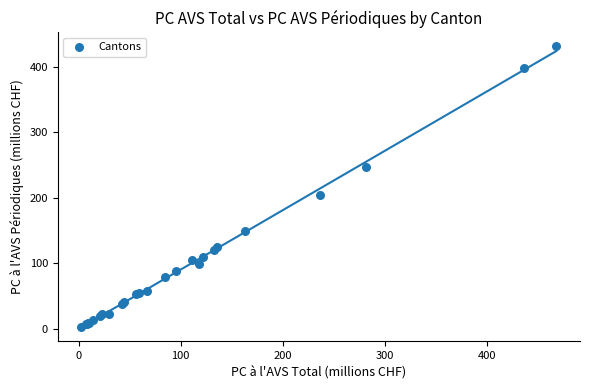

What Y value in the scatter plot is closest to 217?

204.1